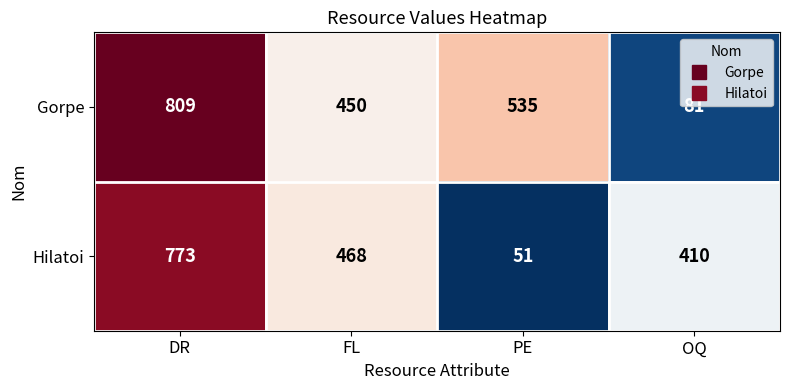

What is the difference between the Gorpe values at OQ and DR?

728